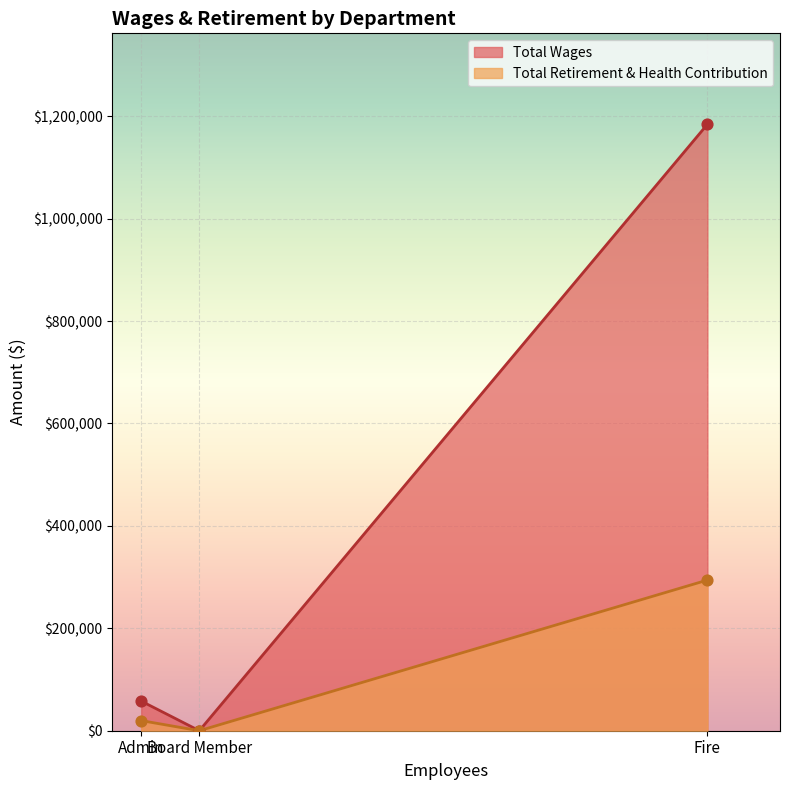

Which series has the largest total across all categories?

Total Wages